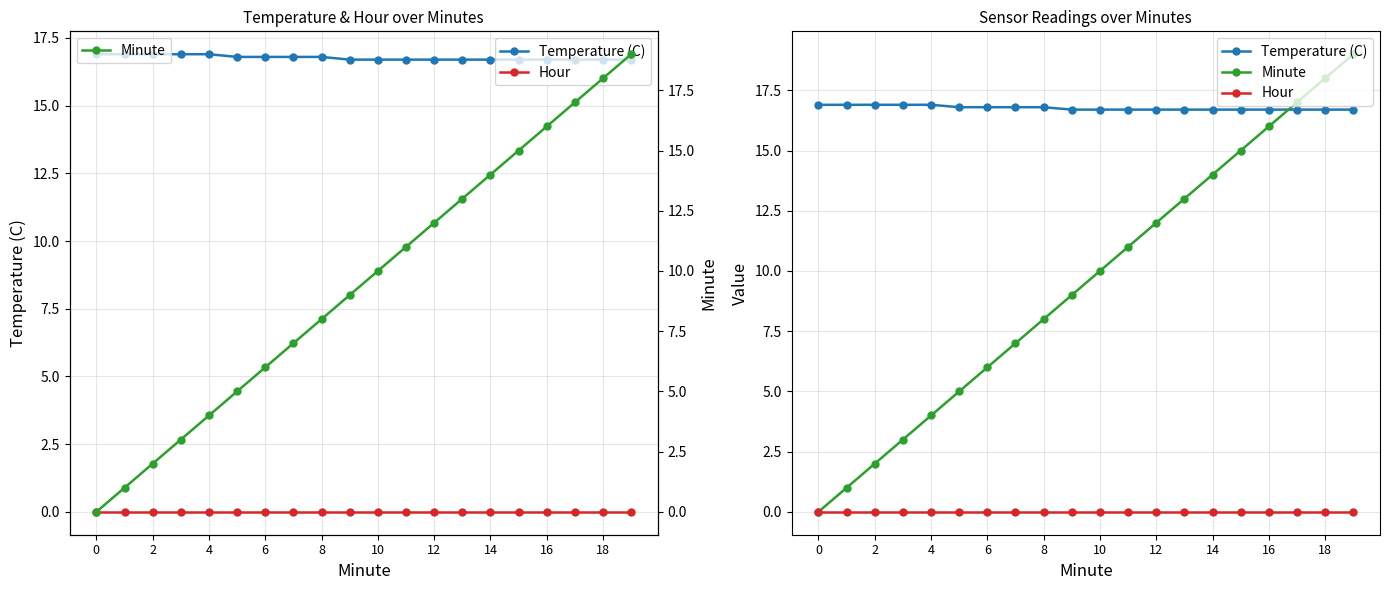

What is the sum of all Temperature (C) values?

335.4